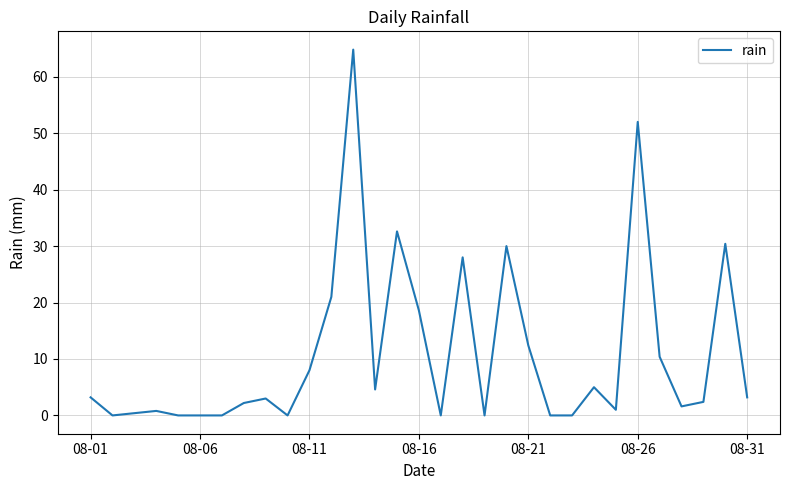

What is the difference between the maximum and minimum values?

64.8